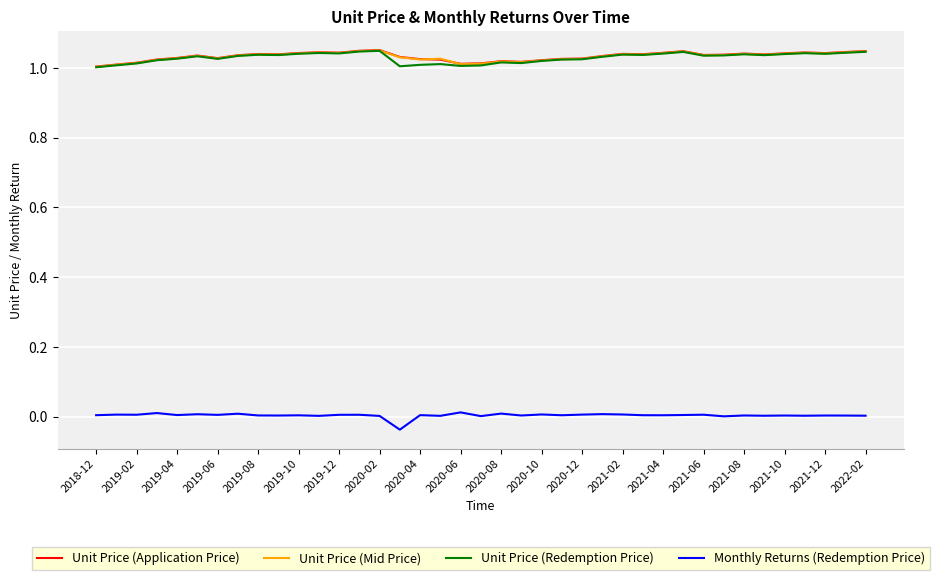

True or false: Monthly Returns (Redemption Price) and Unit Price (Mid Price) intersect in this chart.

False